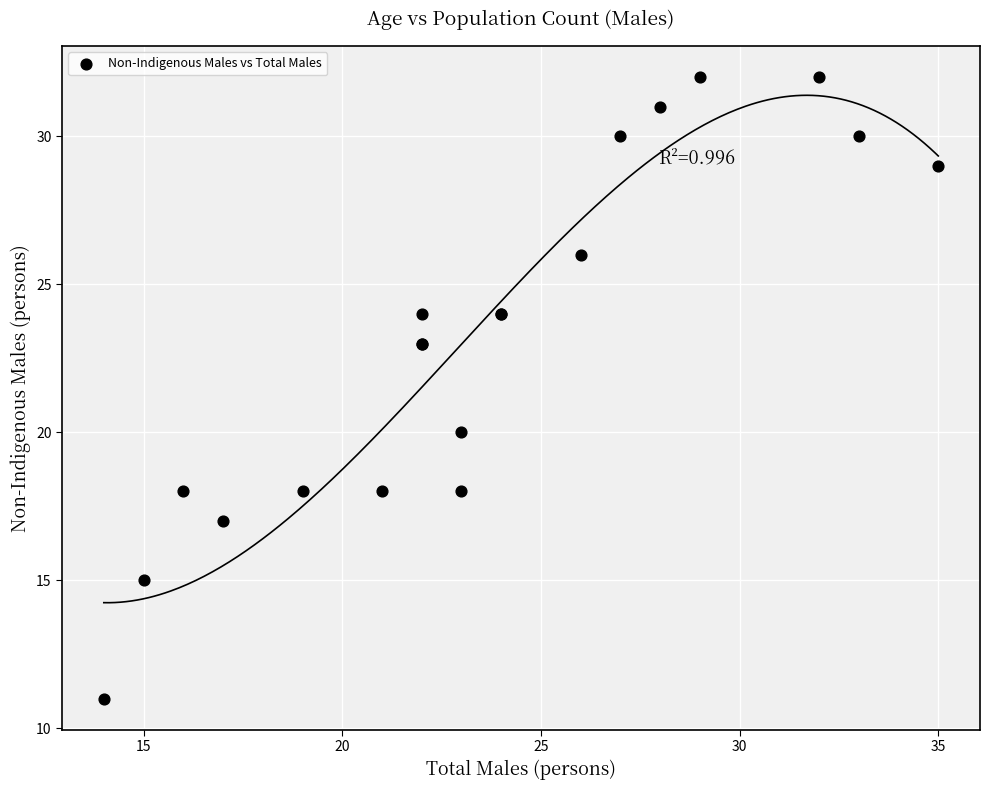

What Y value in the scatter plot is closest to 21?

20